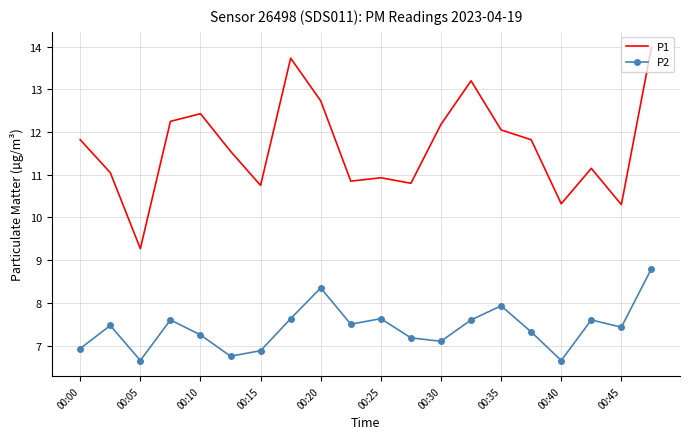

What is the average value of the P1 series?

11.7